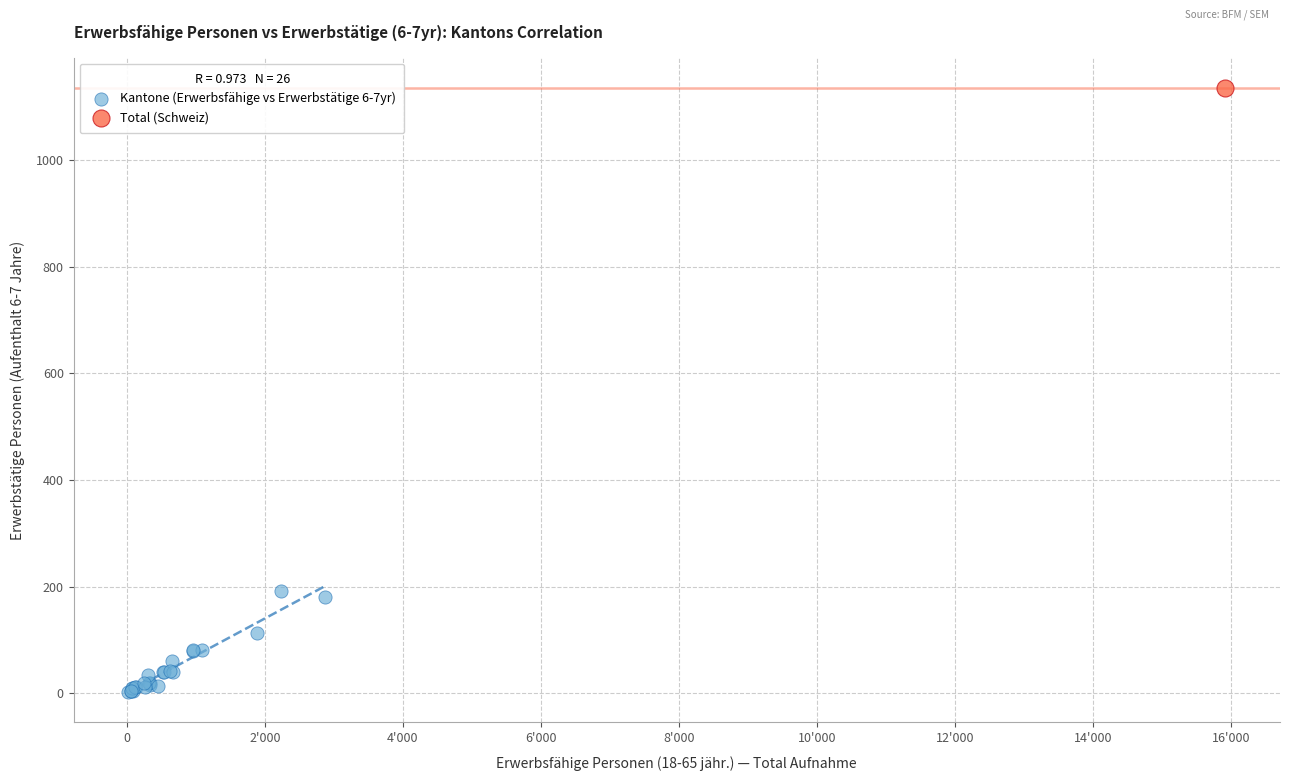

What are all the series names shown in the legend?

Kantone (Erwerbsfähige vs Erwerbstätige 6-7yr), Total (Schweiz)